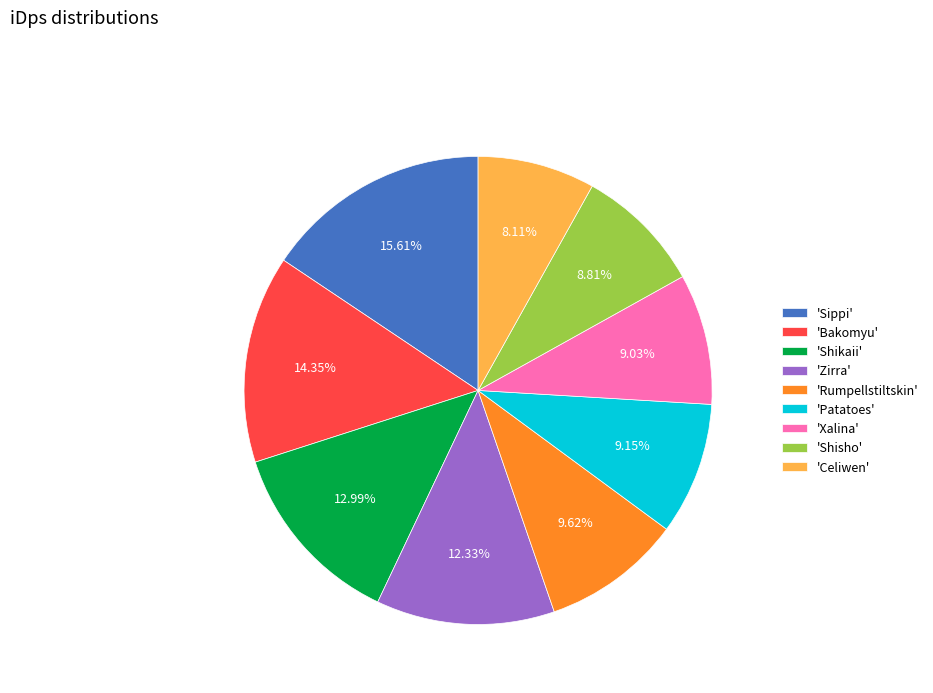

Which has a higher value, 'Celiwen' or 'Rumpellstiltskin'?

'Rumpellstiltskin'